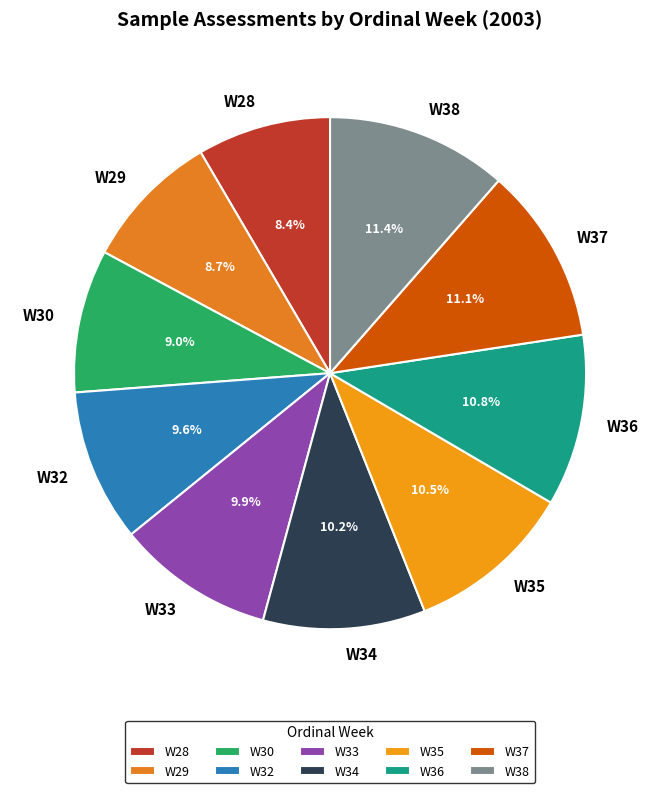

How much of the chart is everything except W33?

90.1%